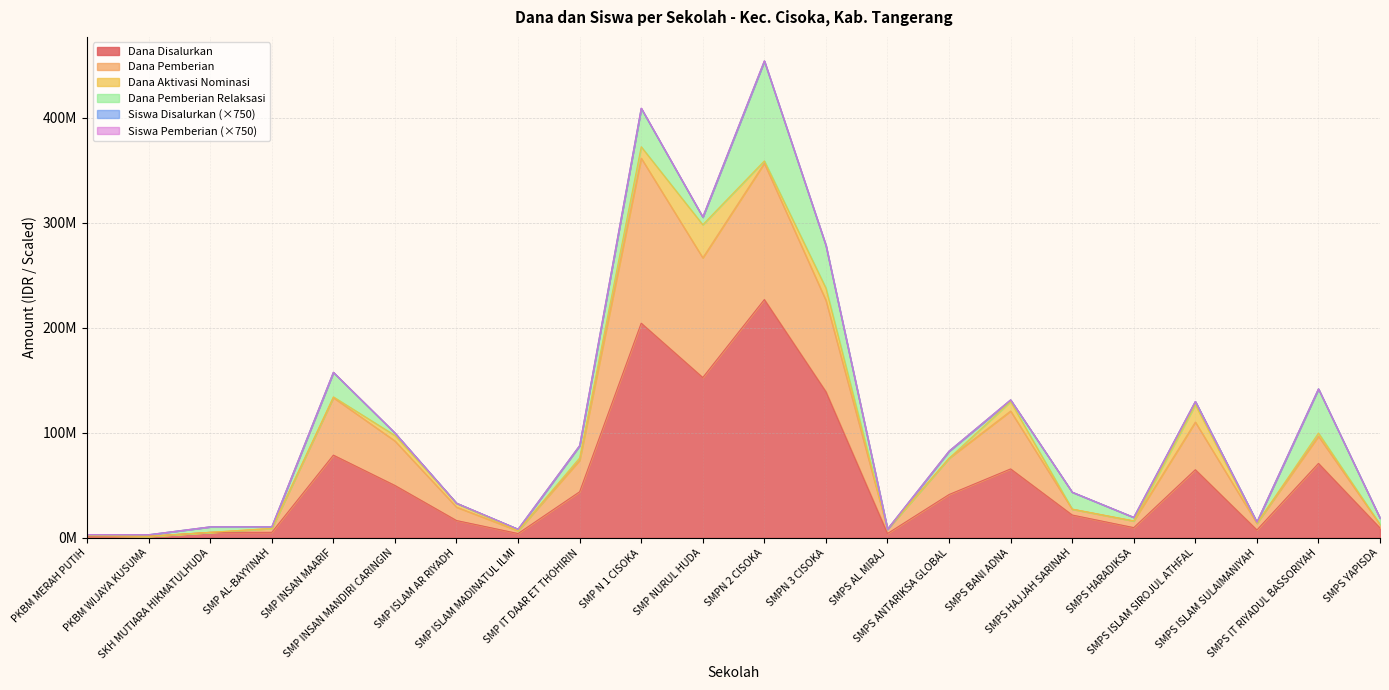

At which label does Siswa Pemberian reach its minimum?

PKBM WIJAYA KUSUMA